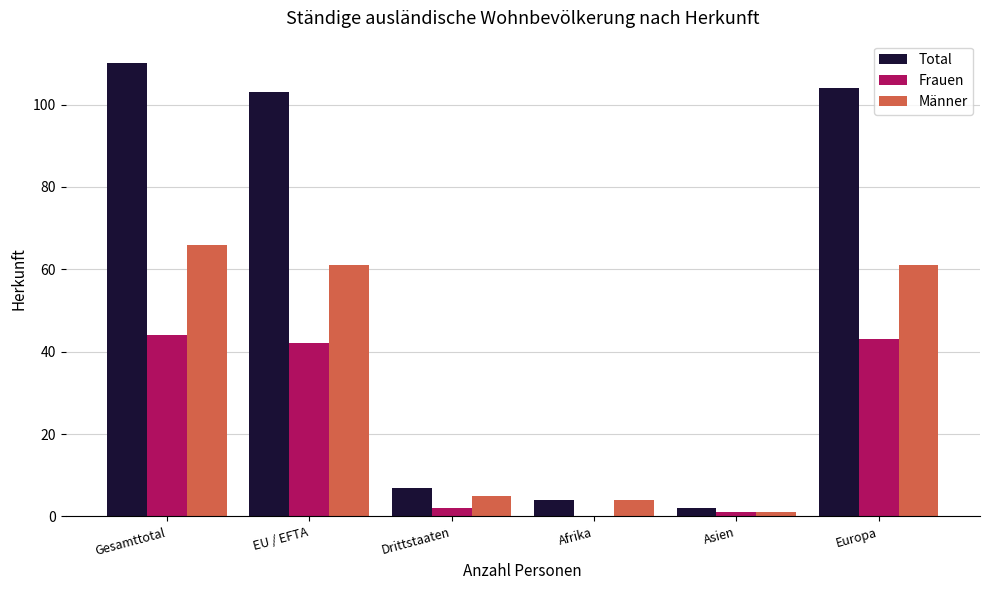

Are the bars horizontal?

No